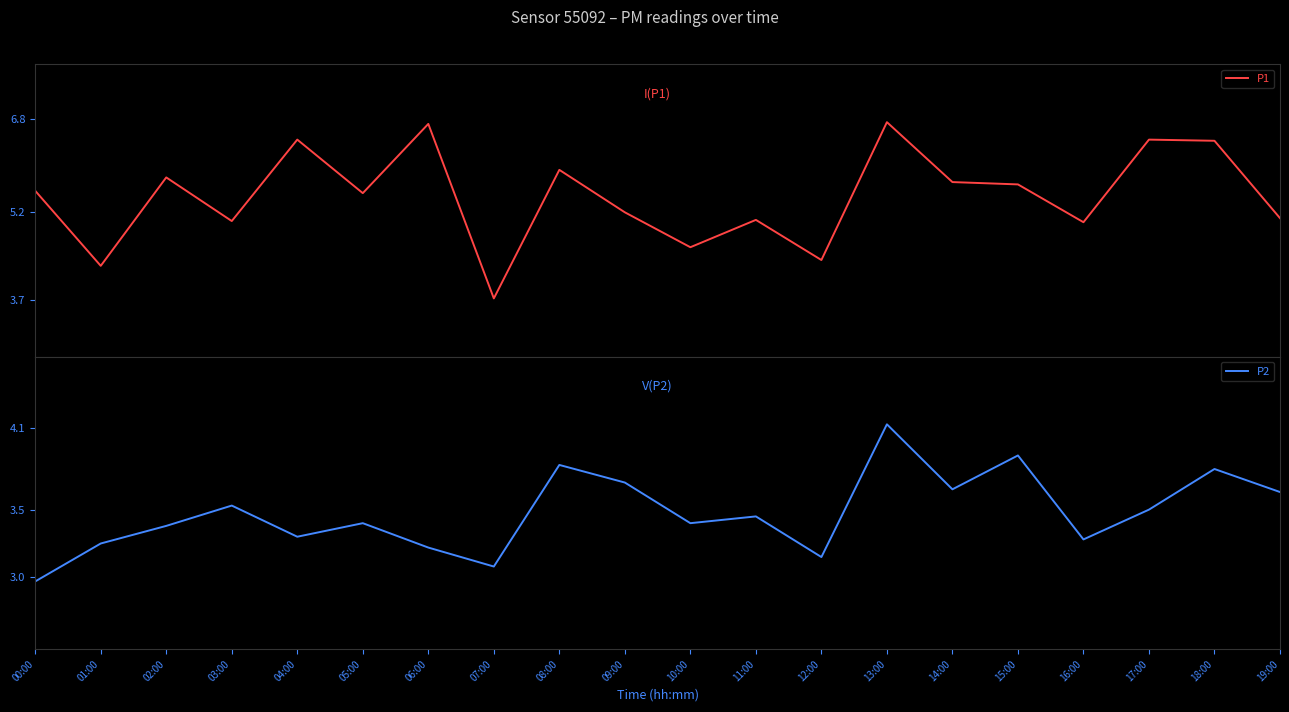

Does the chart have visible grid lines?

No